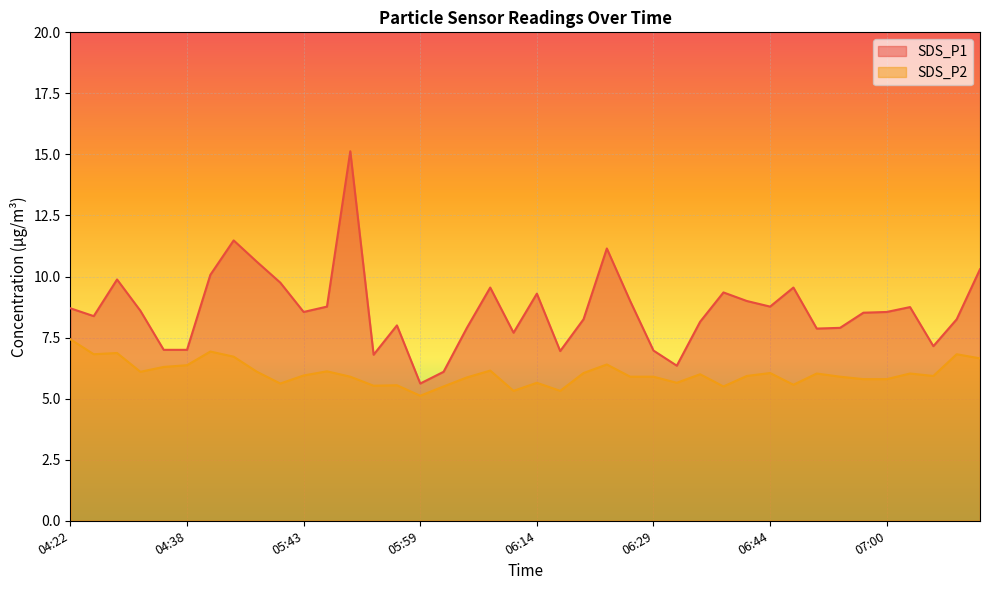

Reading left to right, list all the values displayed in this chart.

SDS_P1: 04:22=8.7	04:25=8.4	04:28=9.9	04:32=8.6	04:35=7.0	04:38=7.0	04:52=10.1	04:59=11.5	05:02=10.6	05:40=9.8	05:43=8.6	05:46=8.8	05:49=15.1	05:52=6.8	05:55=8.0	05:59=5.6	06:02=6.1	06:05=7.9	06:08=9.6	06:11=7.7	06:14=9.3	06:17=7.0	06:20=8.2	06:23=11.2	06:26=9.0	06:29=7.0	06:32=6.3	06:35=8.2	06:38=9.3	06:41=9.0	06:44=8.8	06:47=9.6	06:51=7.9	06:54=7.9	06:57=8.5	07:00=8.6	07:03=8.8	07:06=7.2	07:09=8.2	07:12=10.3
SDS_P2: 04:22=7.4	04:25=6.8	04:28=6.9	04:32=6.1	04:35=6.3	04:38=6.4	04:52=6.9	04:59=6.7	05:02=6.1	05:40=5.6	05:43=6.0	05:46=6.1	05:49=5.9	05:52=5.5	05:55=5.5	05:59=5.1	06:02=5.5	06:05=5.9	06:08=6.2	06:11=5.3	06:14=5.7	06:17=5.3	06:20=6.0	06:23=6.4	06:26=5.9	06:29=5.9	06:32=5.7	06:35=6.0	06:38=5.5	06:41=5.9	06:44=6.0	06:47=5.6	06:51=6.0	06:54=5.9	06:57=5.8	07:00=5.8	07:03=6.0	07:06=5.9	07:09=6.8	07:12=6.7